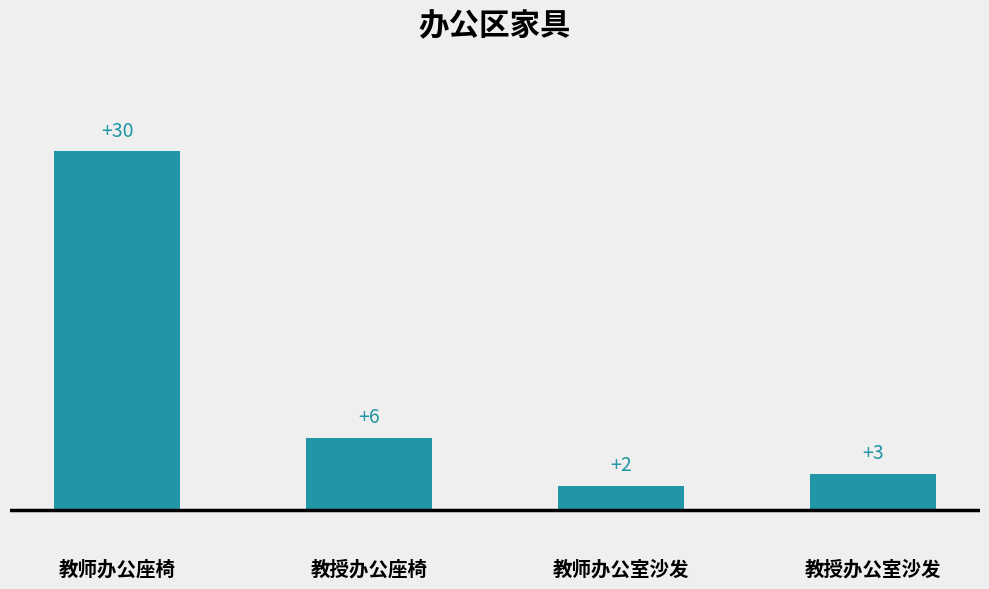

What is the change in value from 教师办公座椅 to 教师办公室沙发?

-28